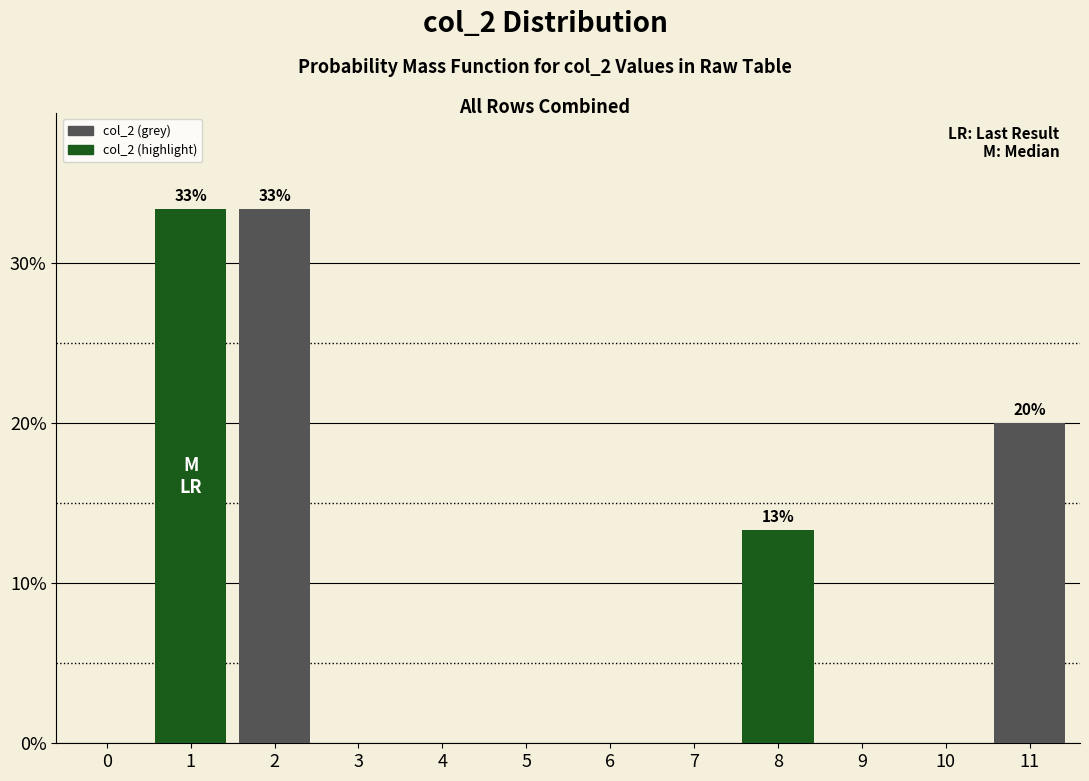

Reading left to right, what are all the values shown in this chart?

0=0.0	1=33.3	2=33.3	3=0.0	4=0.0	5=0.0	6=0.0	7=0.0	8=13.3	9=0.0	10=0.0	11=20.0